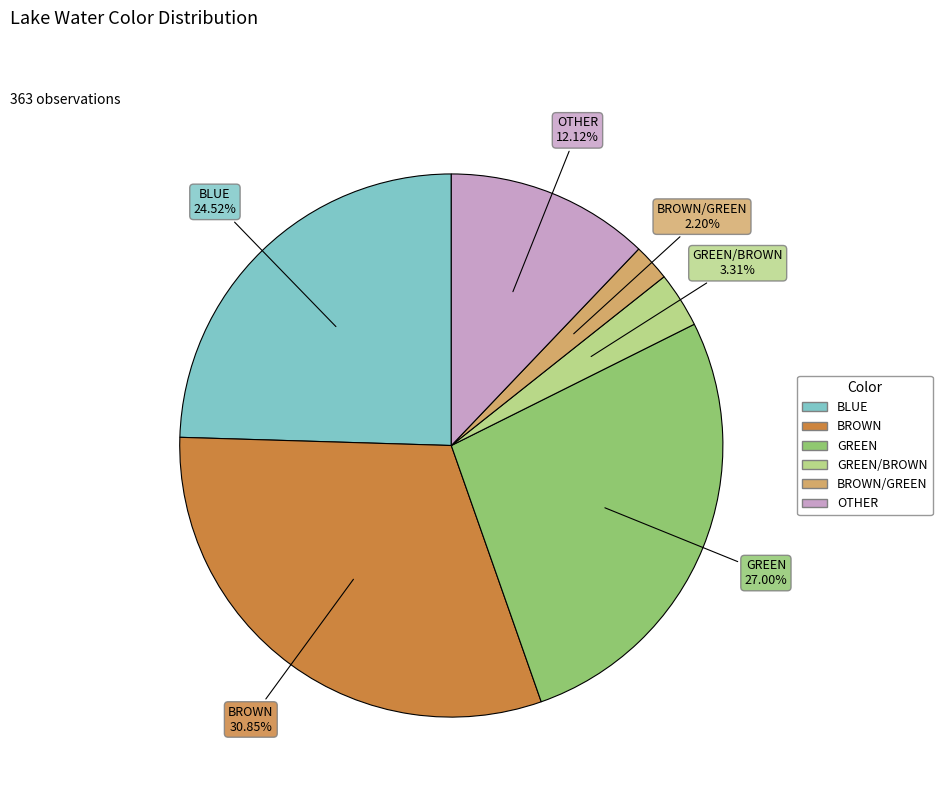

Is there a majority slice in this chart?

No